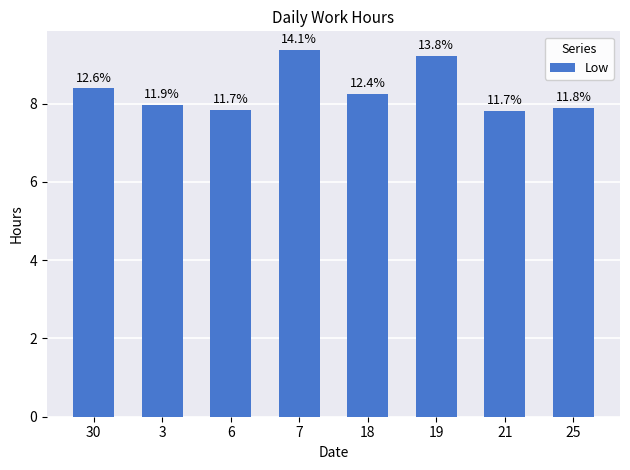

Are the bars horizontal?

No